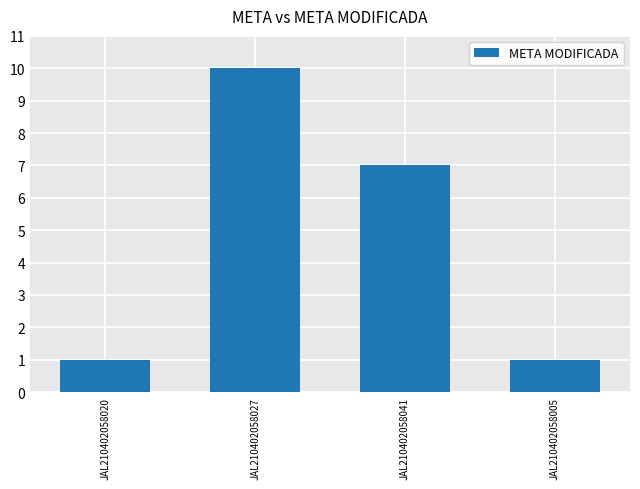

What is the value of the 4th bar from the left?

1